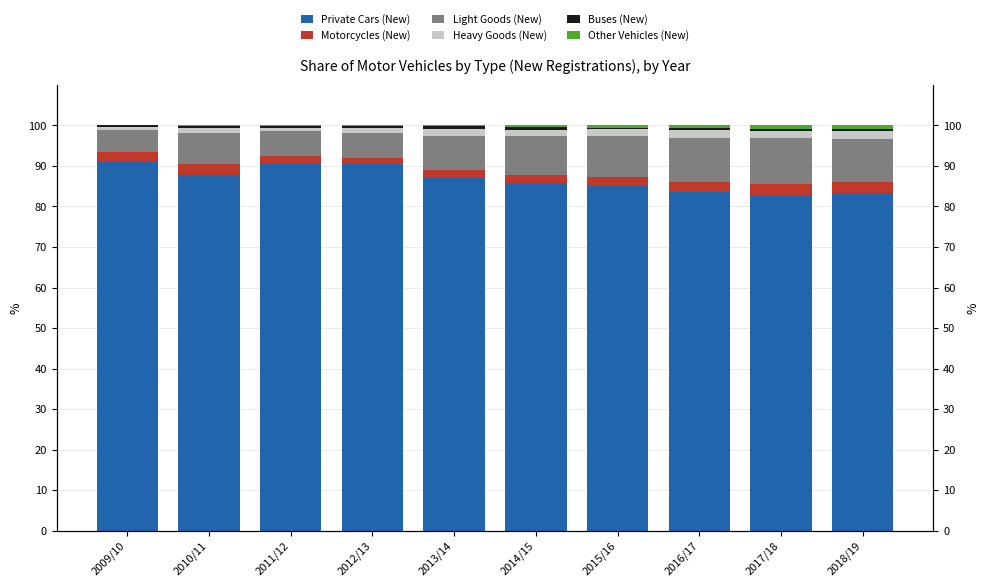

Is it true that Heavy Goods (New) equals 2.0 at 2018/19?

True